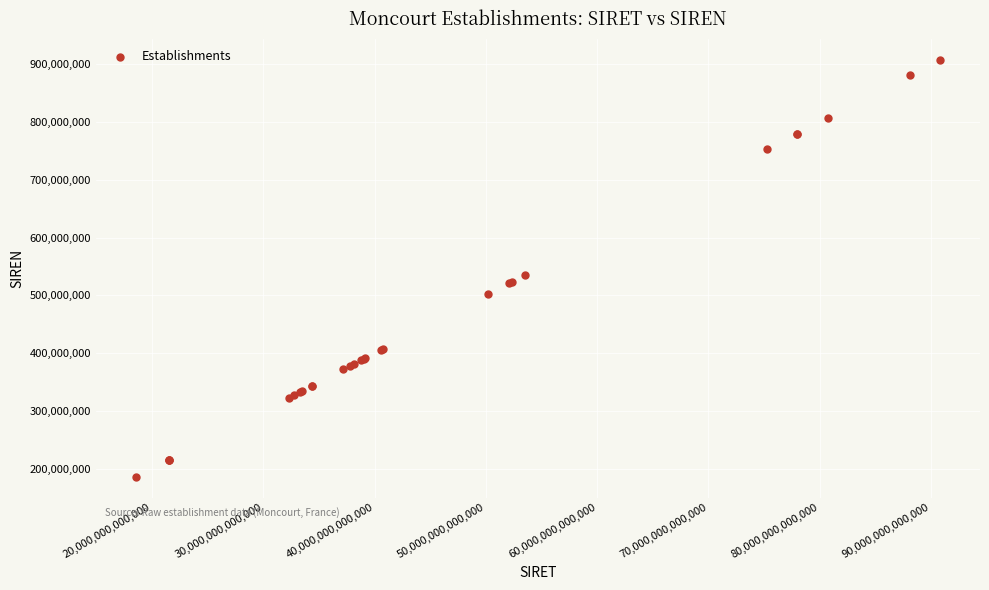

What Y value in the scatter plot is closest to 546827828?

534829288